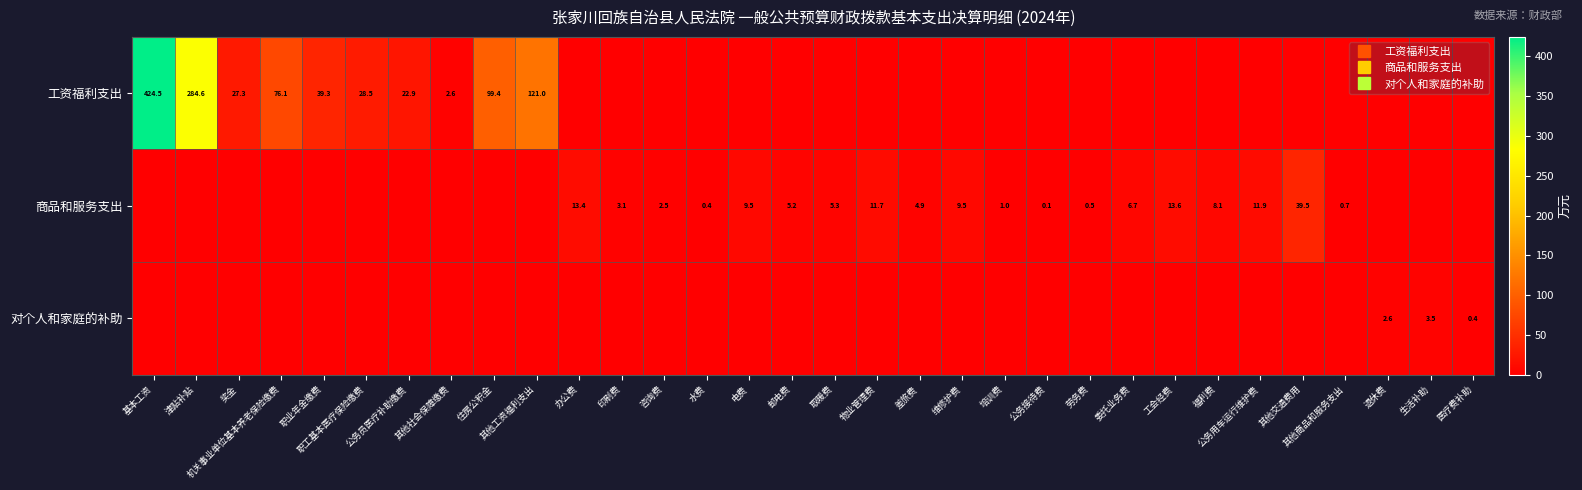

The value of 商品和服务支出 at 物业管理费 is 11.7. True or false?

True